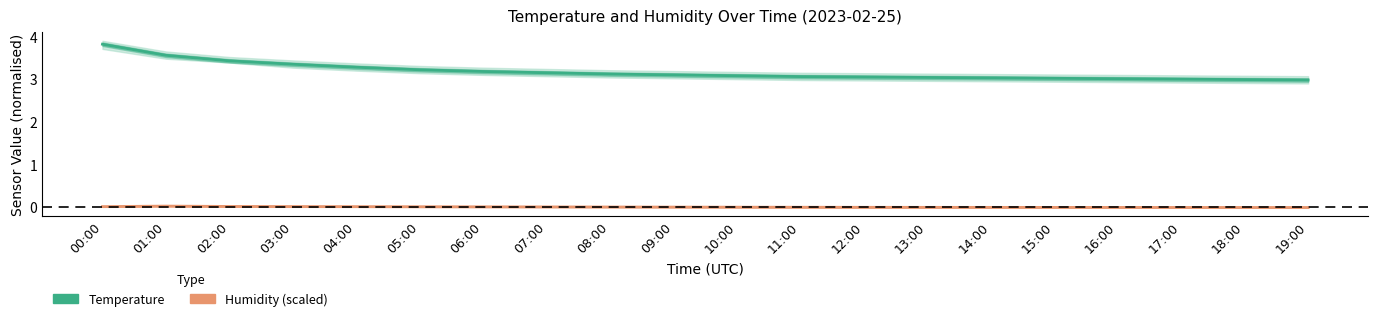

What is the label of the 3rd point from the left?

02:00